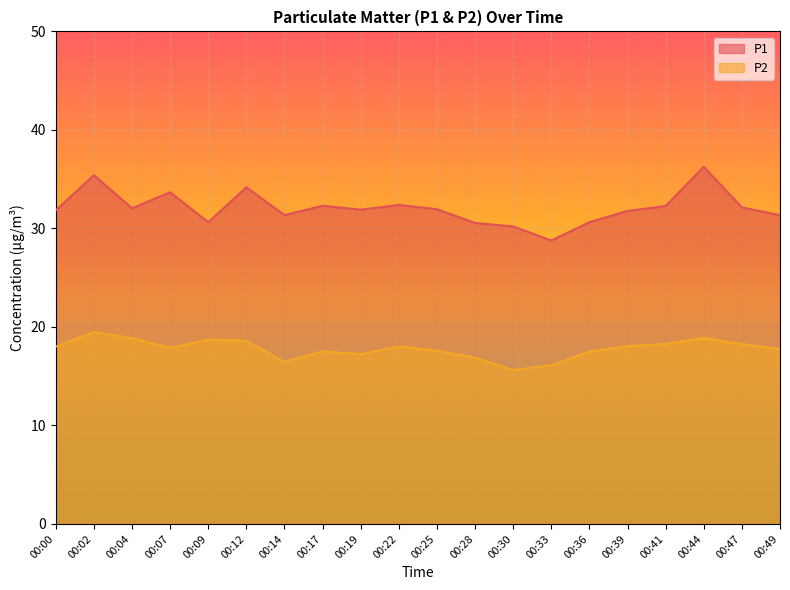

What is the total value across all series at 00:02?

54.9